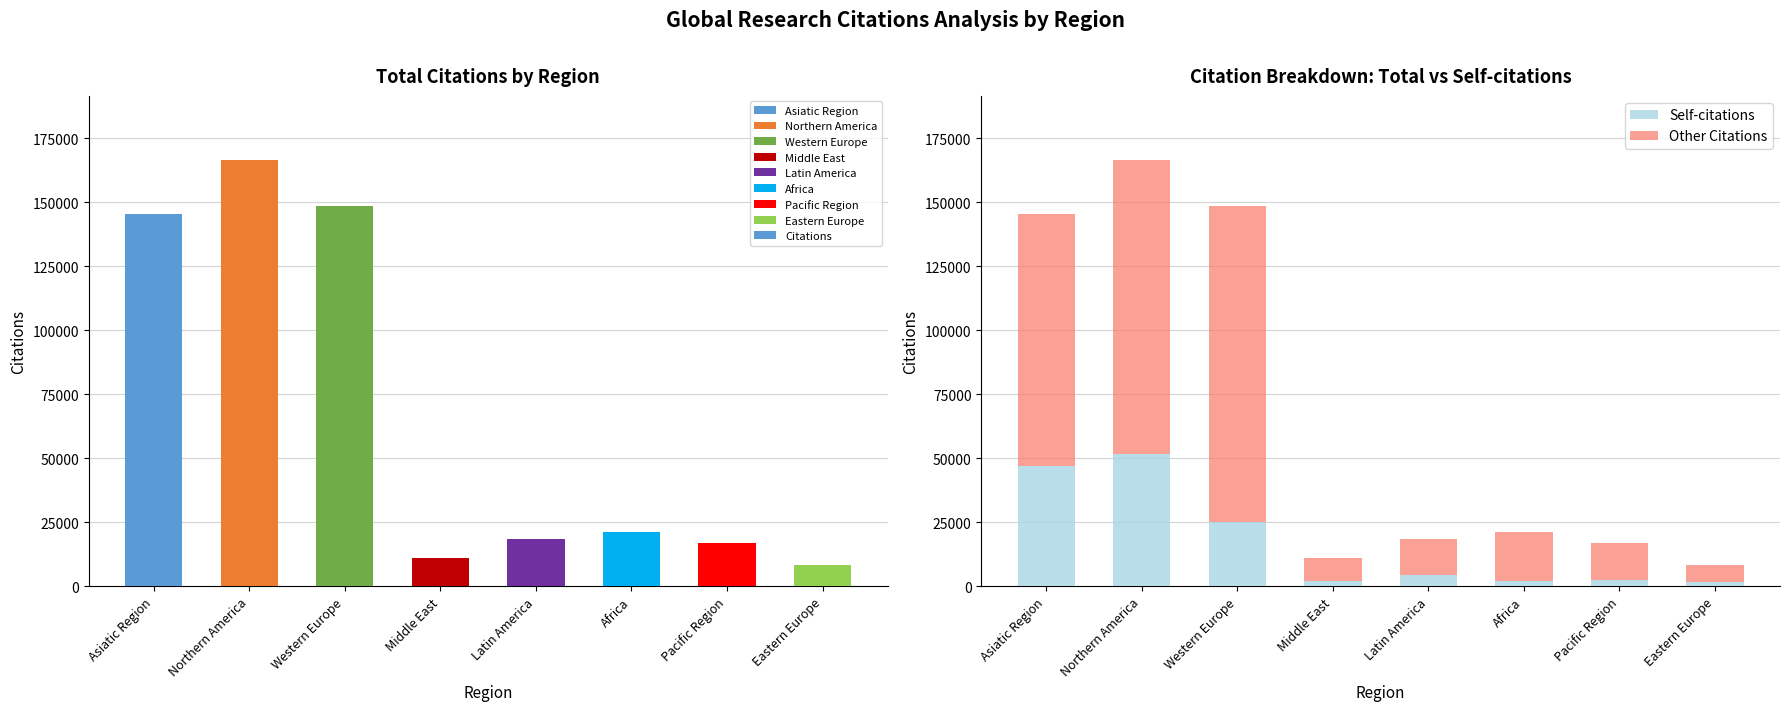

The Self-citations series shows 1279 at Middle East. True or false?

False